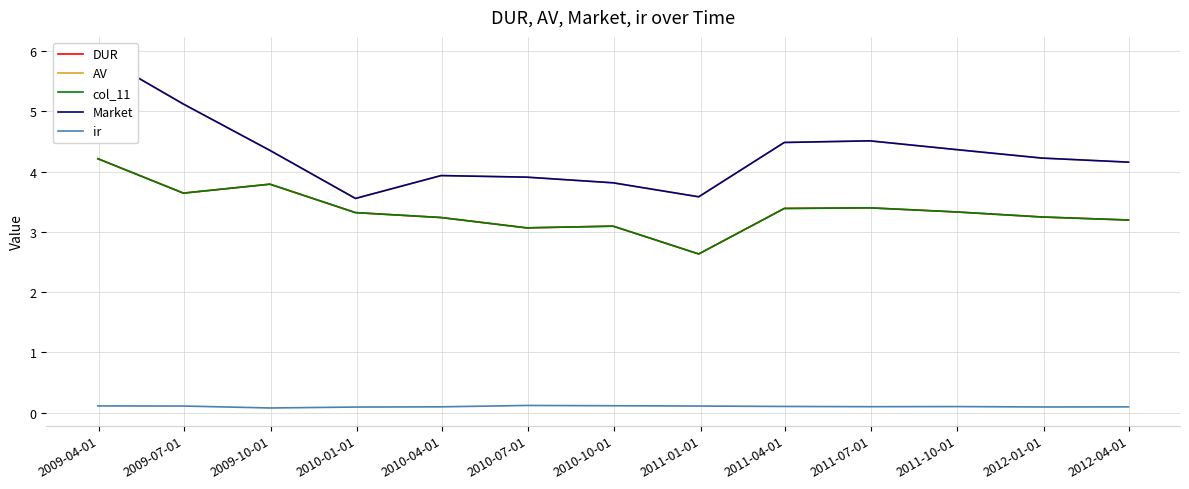

What is the label of the 10th point from the right?

2010-01-01